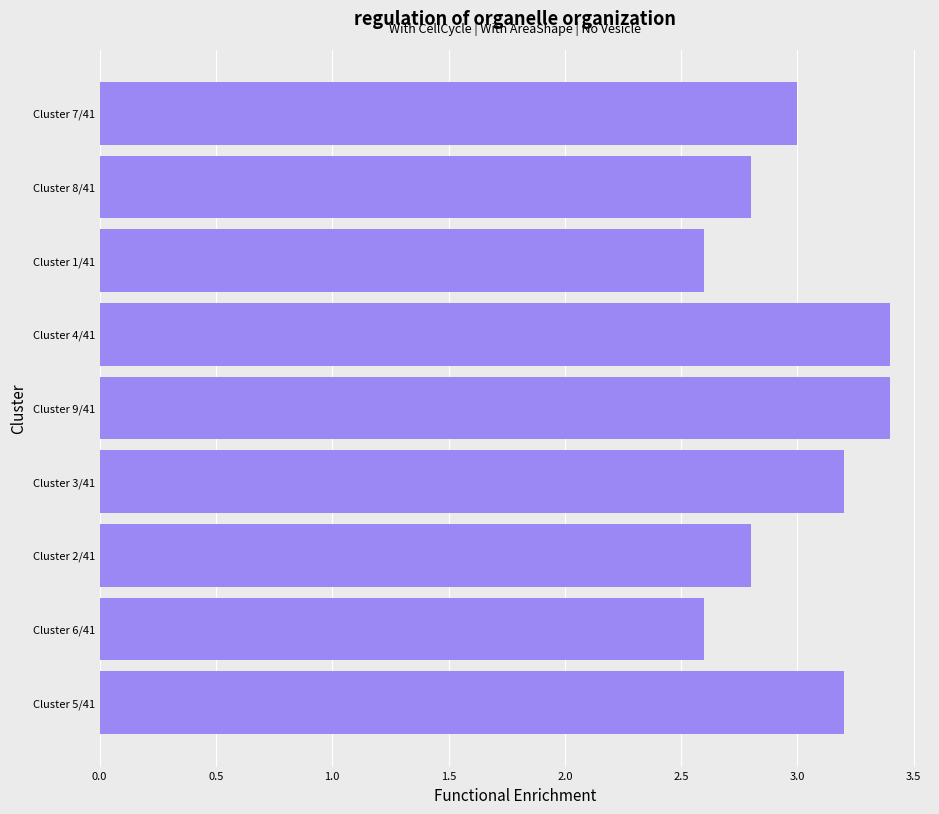

What is the maximum value shown in the chart?

3.4